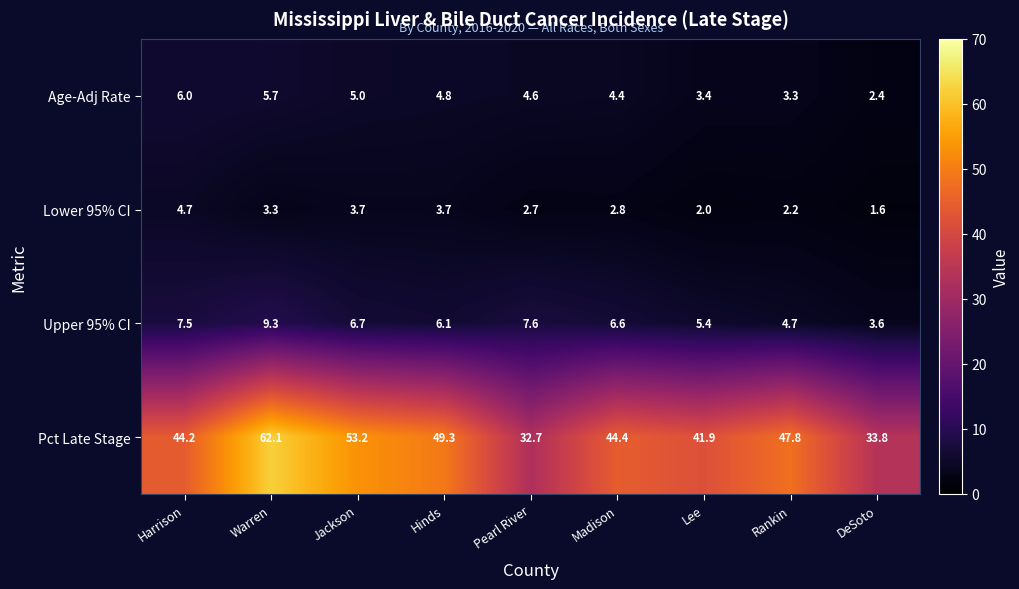

What is the difference between the maximum and minimum values in the Pct Late Stage series?

29.4